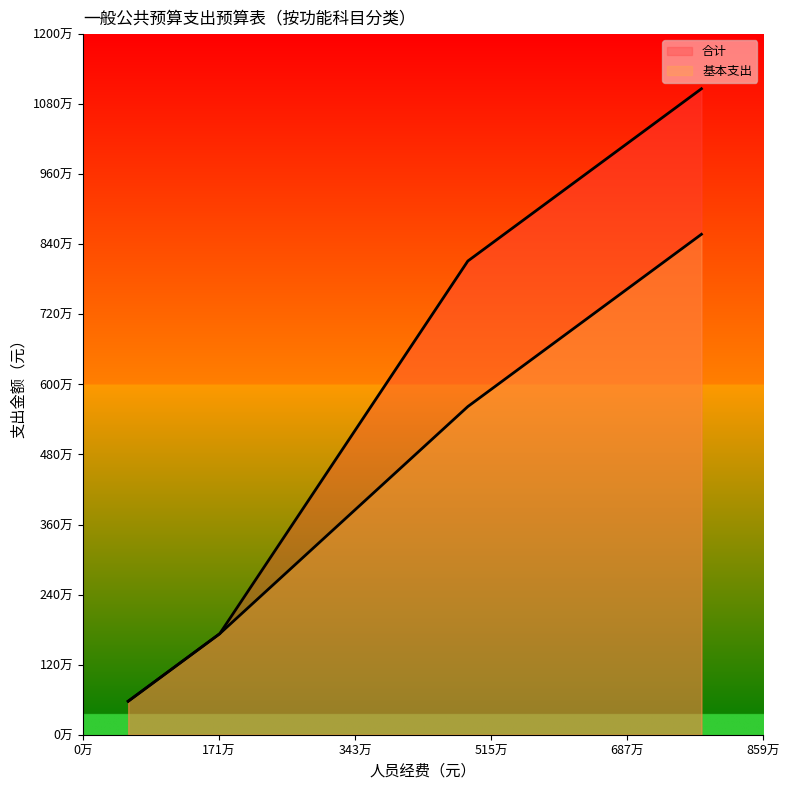

The value of 合计 at 住房保障支出 is 574000.0. True or false?

True